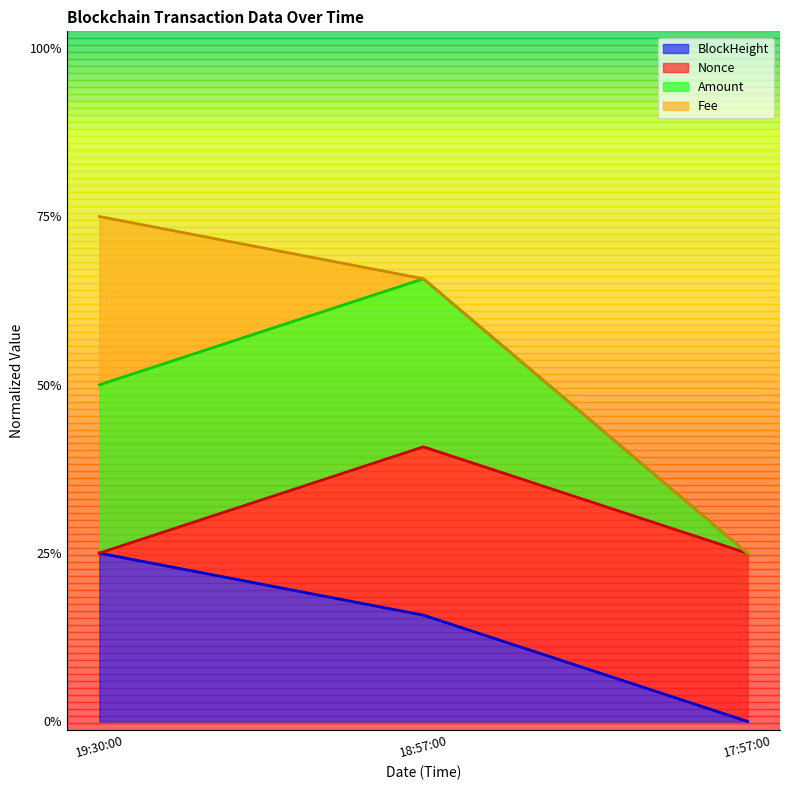

Does the chart display data point markers on the line(s)?

No